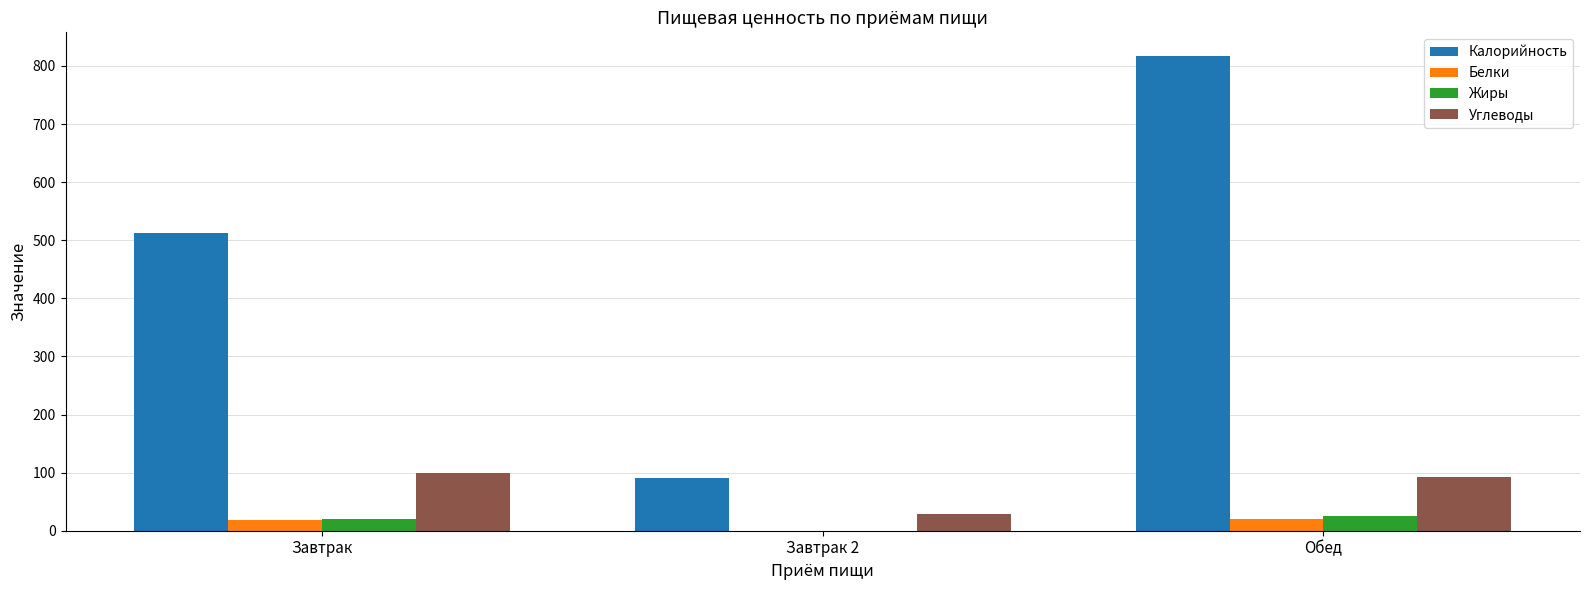

Are the bars horizontal?

No